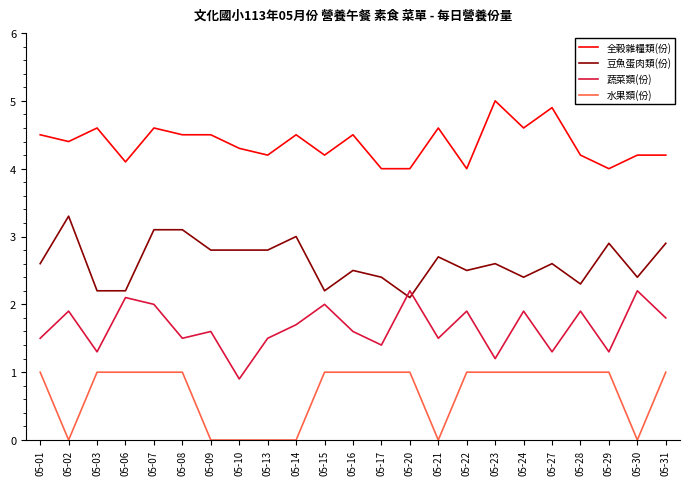

Rank the series at 05-09 from highest to lowest value.

全穀雜糧類(份), 豆魚蛋肉類(份), 蔬菜類(份), 水果類(份)